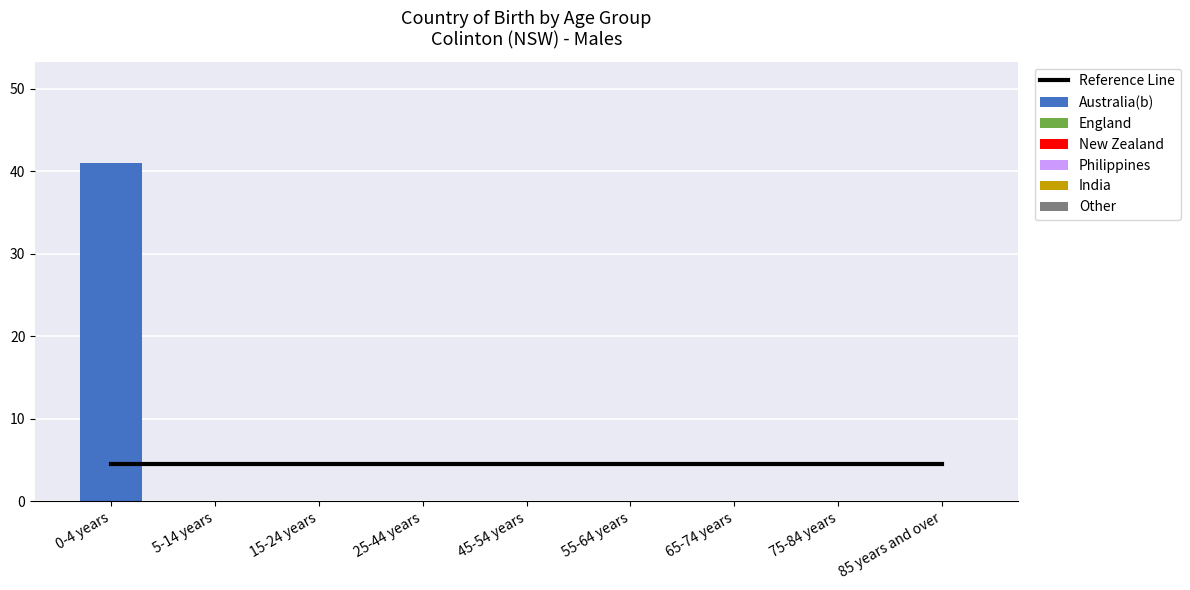

Which series changed the most between 45-54 years and 75-84 years?

Australia(b)